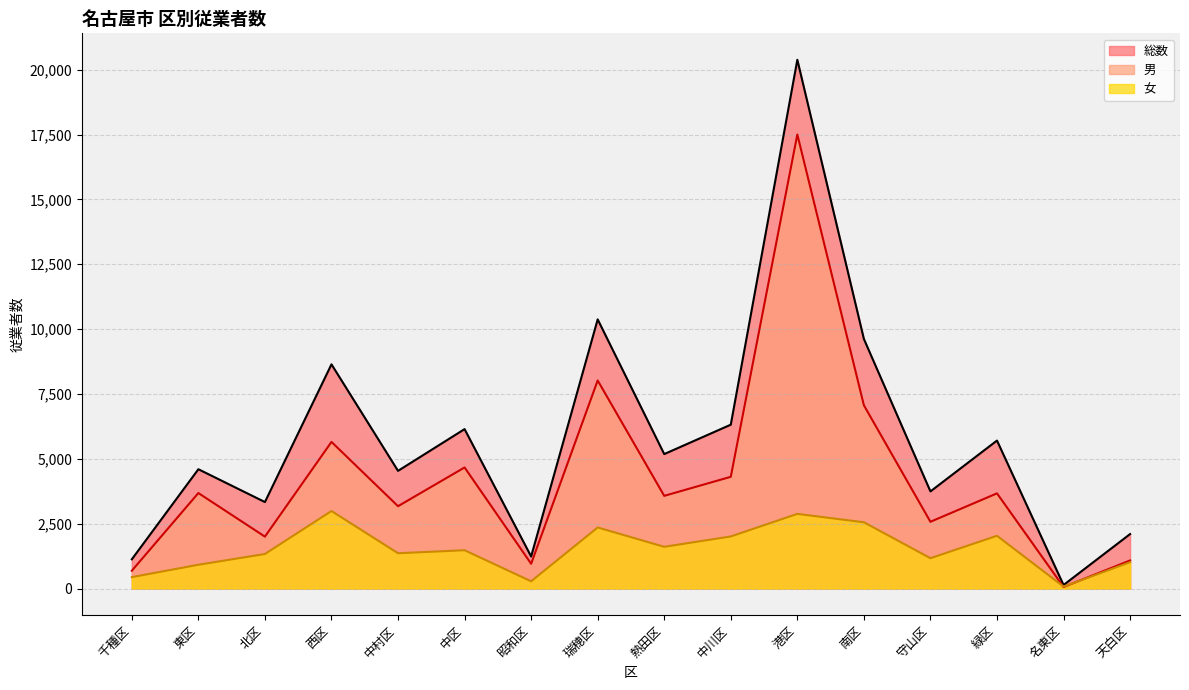

Is it true that 女 equals 2355 at 瑞穂区?

True